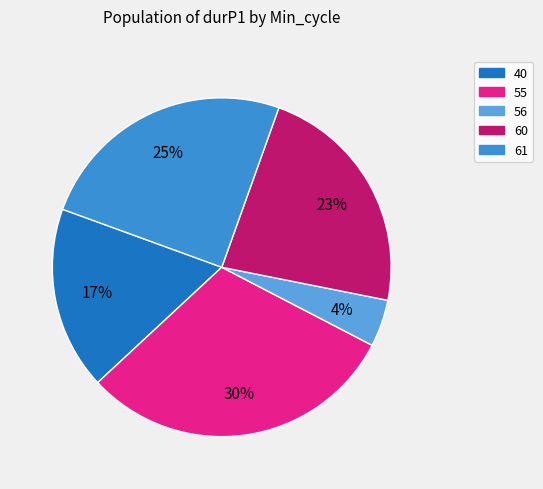

Rank the categories by value from highest to lowest.

55, 61, 60, 40, 56